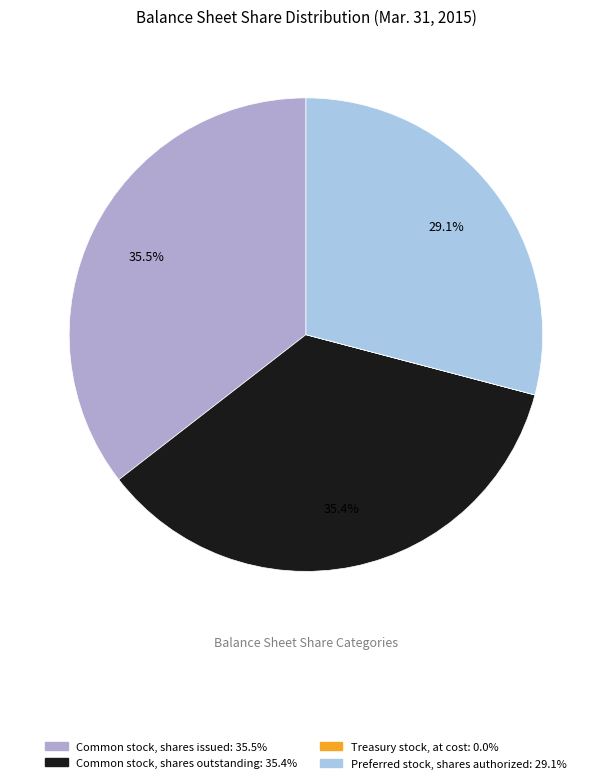

Is there any slice that represents more than half of the pie?

No